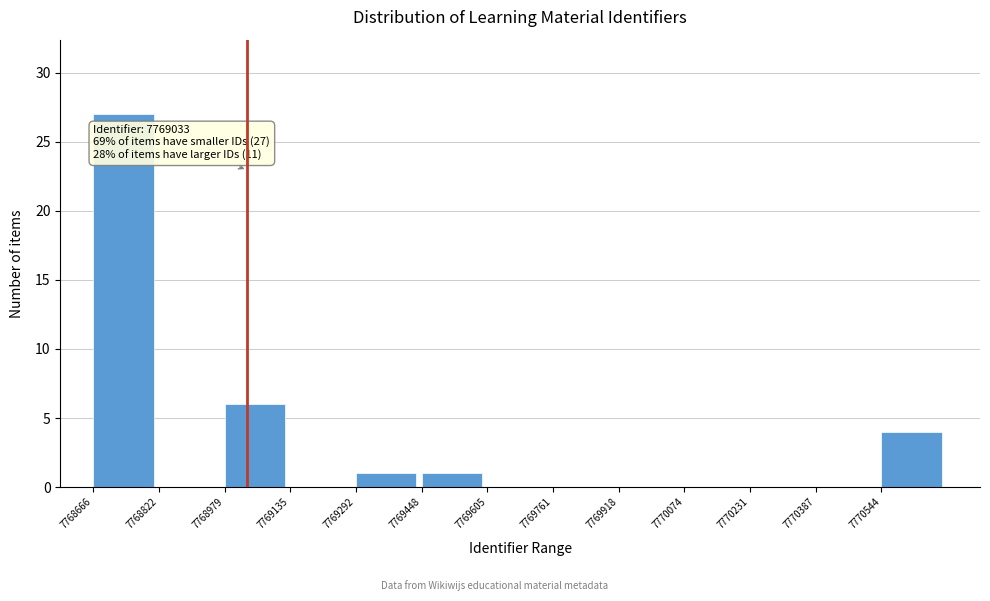

Which range on the x-axis has the tallest bar?

7768660 to 7768820